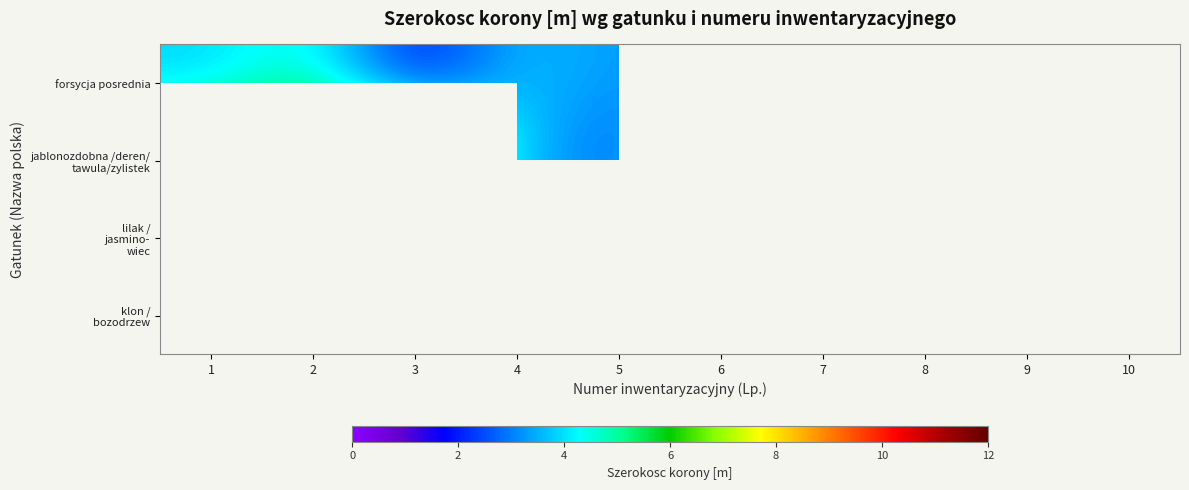

How many categories are shown in the chart?

10